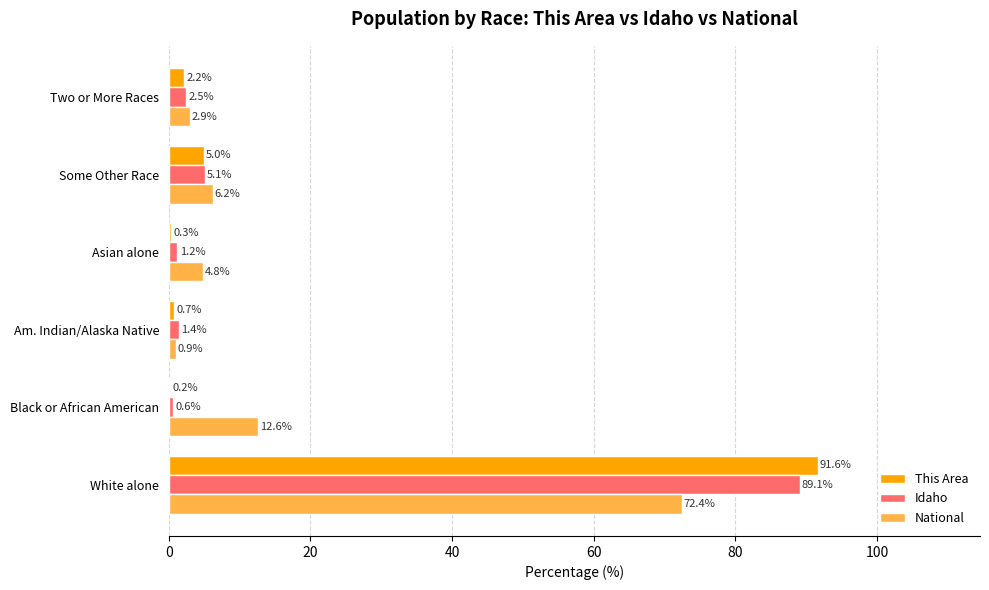

How many distinct data groups are displayed?

3